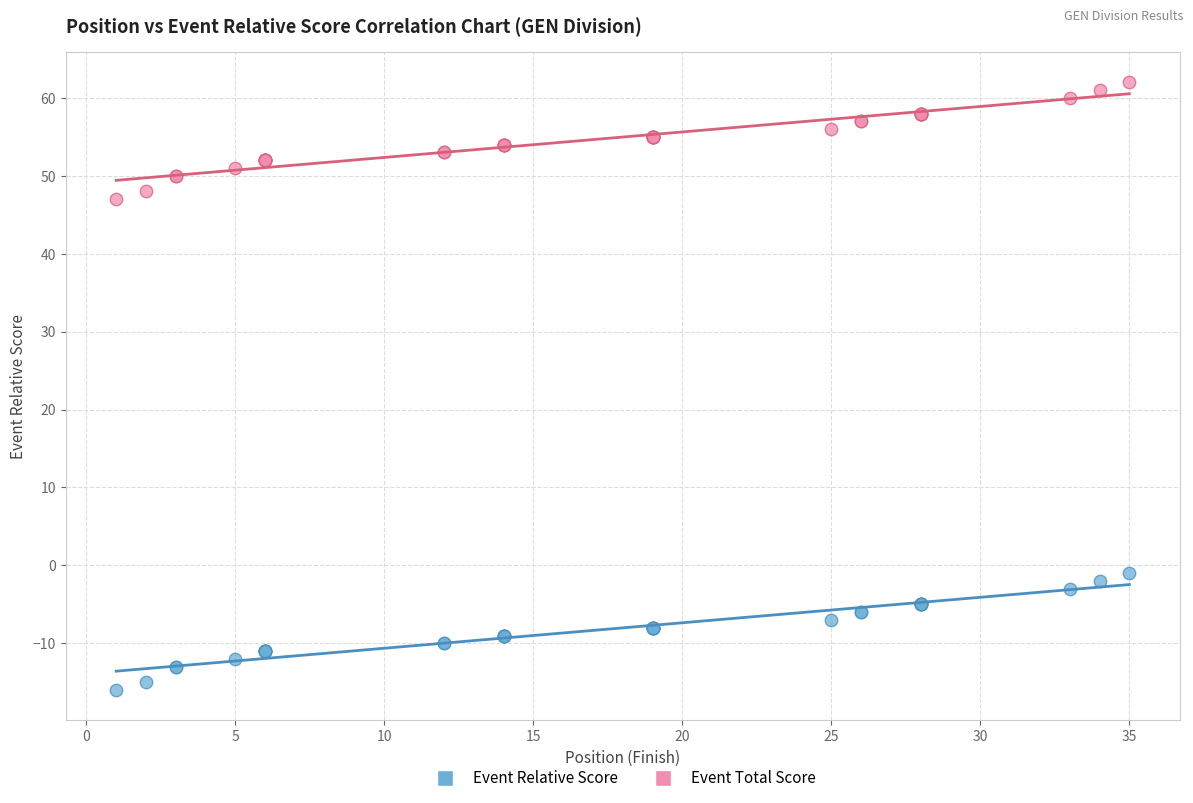

Which series contains the lowest Y value?

Event Relative Score